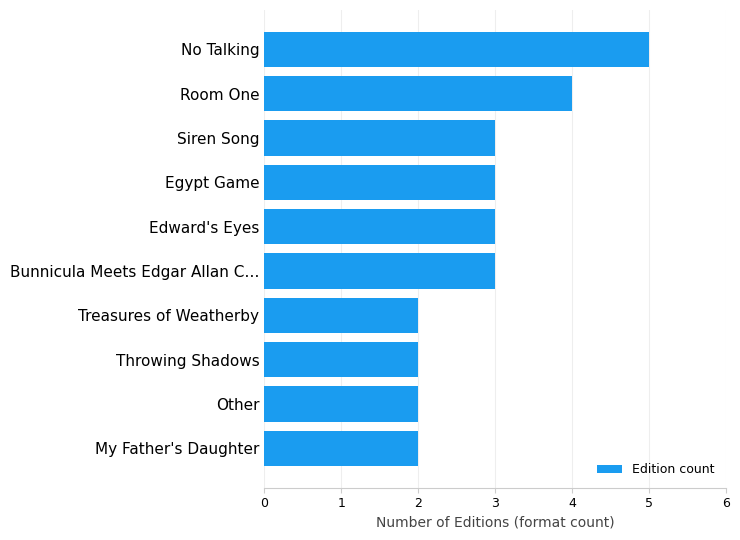

The value at Bunnicula Meets Edgar Allan C… is 3. True or false?

True